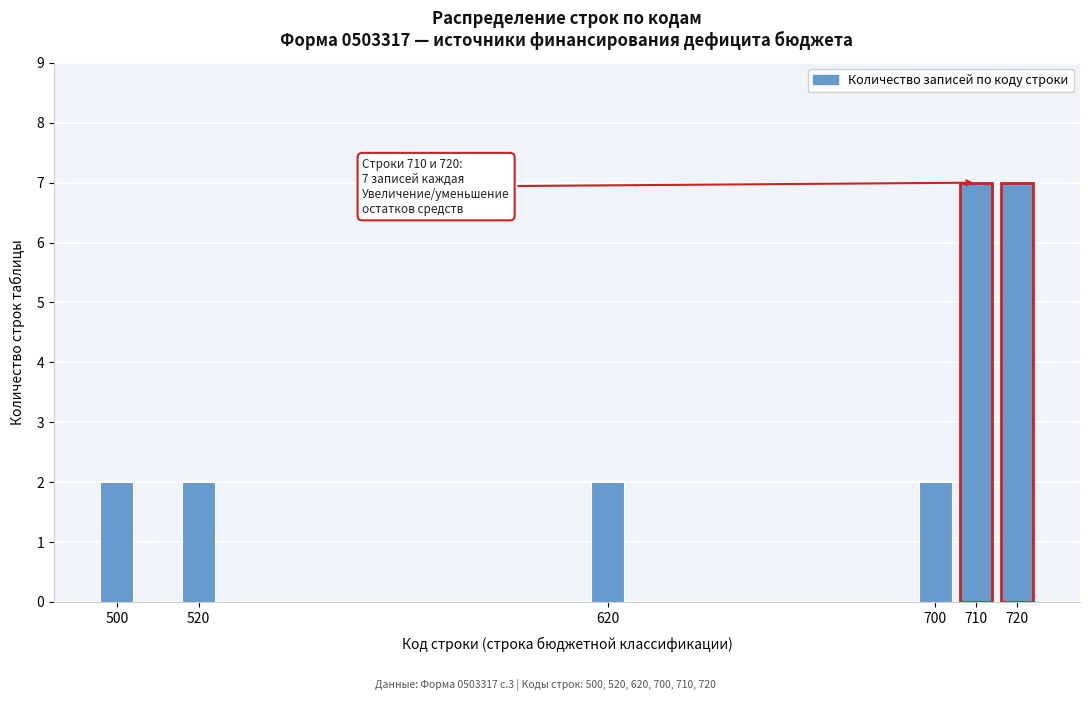

Reading left to right, list all the values displayed in this chart.

2	2	2	2	7	7